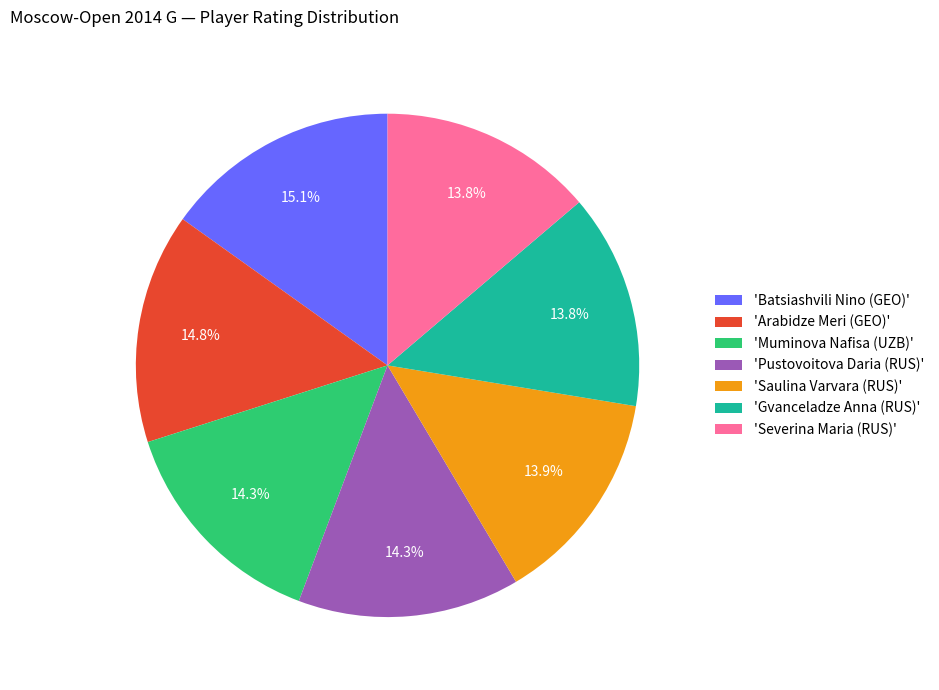

Approximately how many times larger is the value at 'Pustovoitova Daria (RUS)' compared to 'Arabidze Meri (GEO)'?

1.0